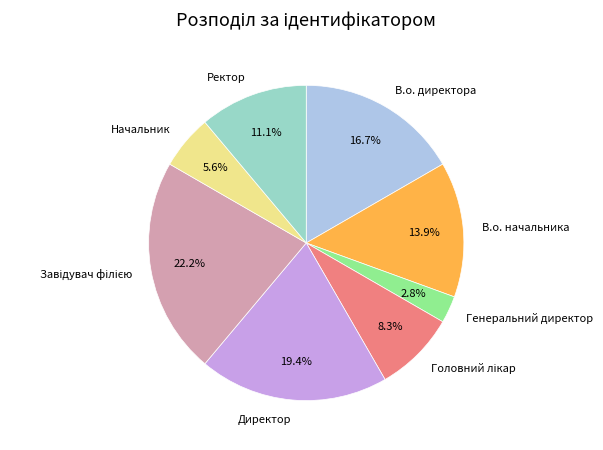

Approximately how many times larger is the value at В.о. начальника compared to Генеральний директор?

5.0